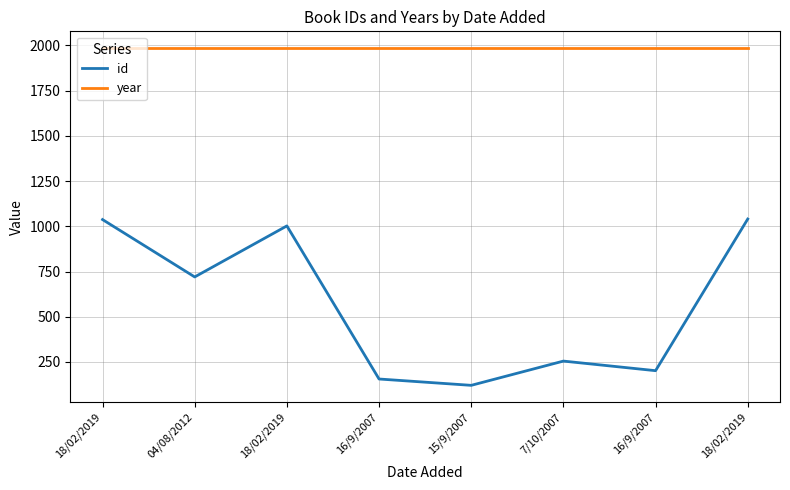

Does the chart display data point markers on the line(s)?

No